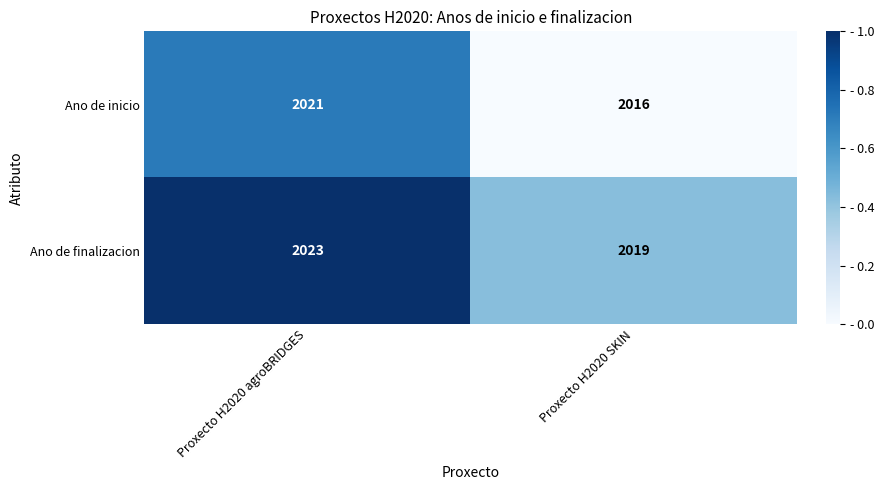

List the series in order of their overall mean, lowest first.

Ano de inicio, Ano de finalizacion